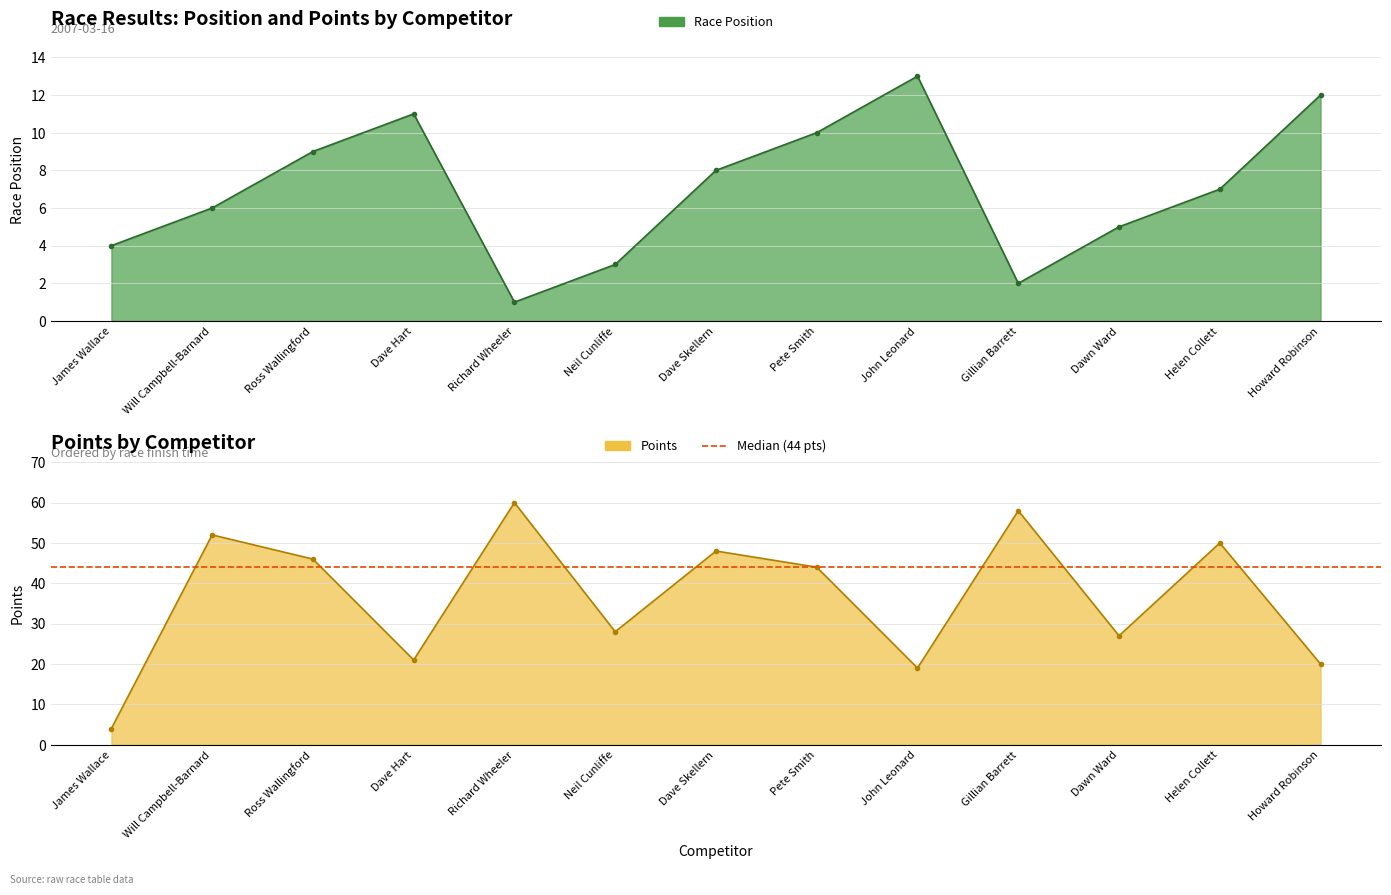

Which series has the widest spread of values?

Points